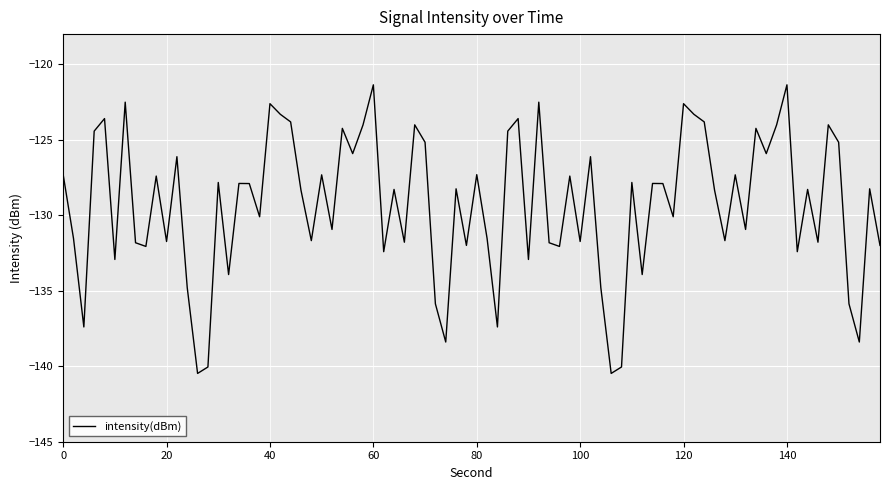

What is the greatest value displayed?

-121.4